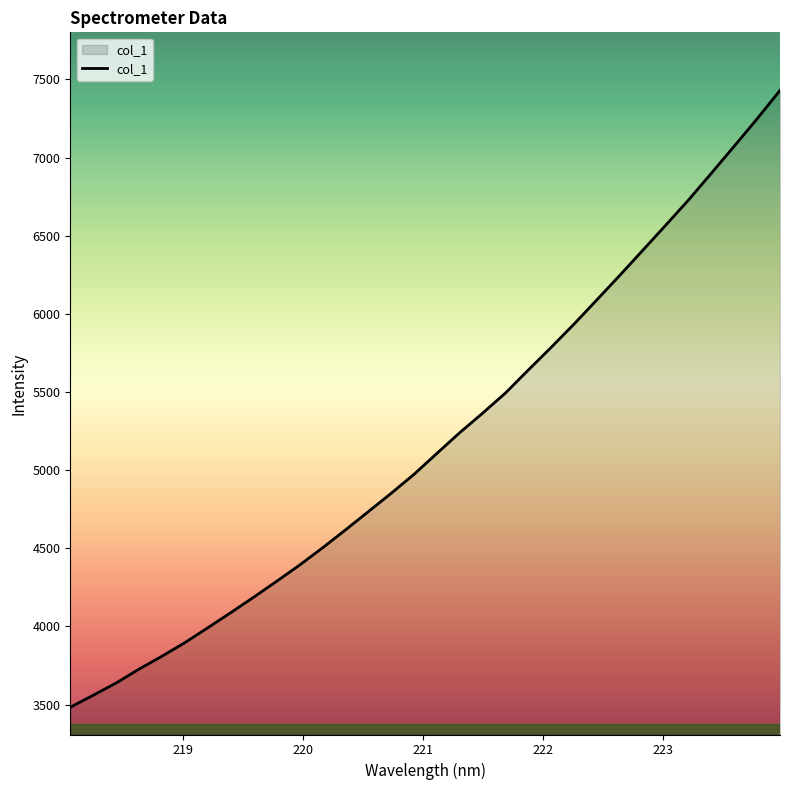

What is the maximum value shown in the chart?

7429.4